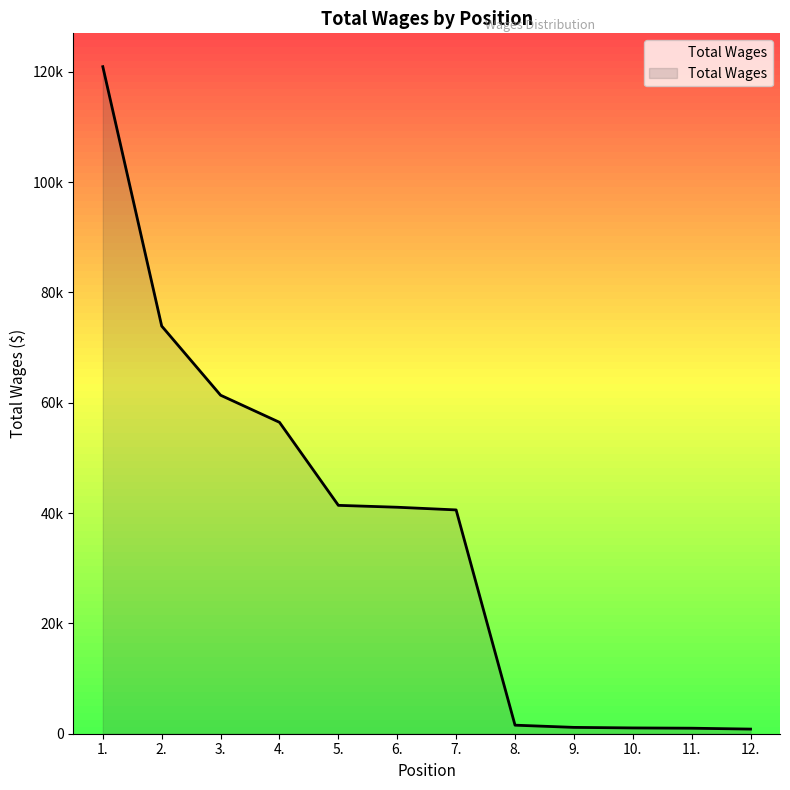

Where is the data nearest to the value 60884?

3.